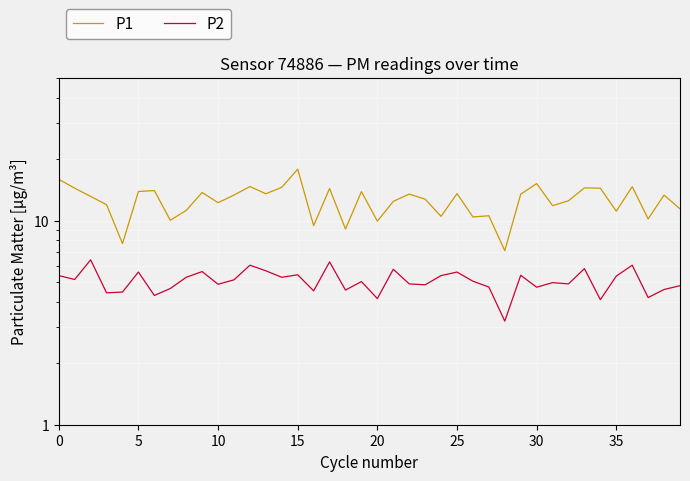

True or false: P1 and P2 cross at least once.

False